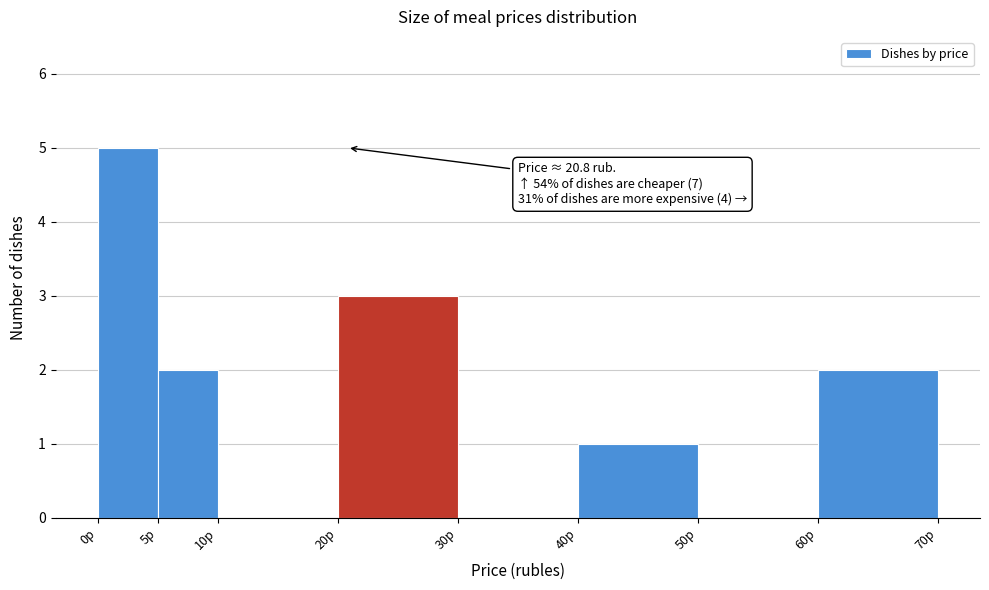

Over which range of the x-axis is the bar tallest?

0 to 5